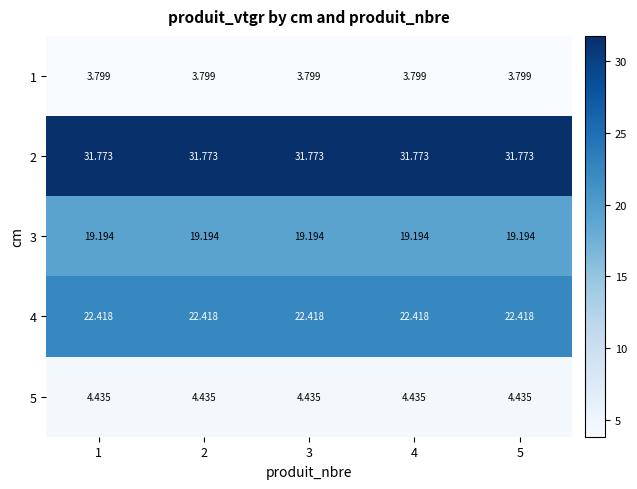

Is the value of 4 at 4 greater than the value of 5 at 1?

Yes